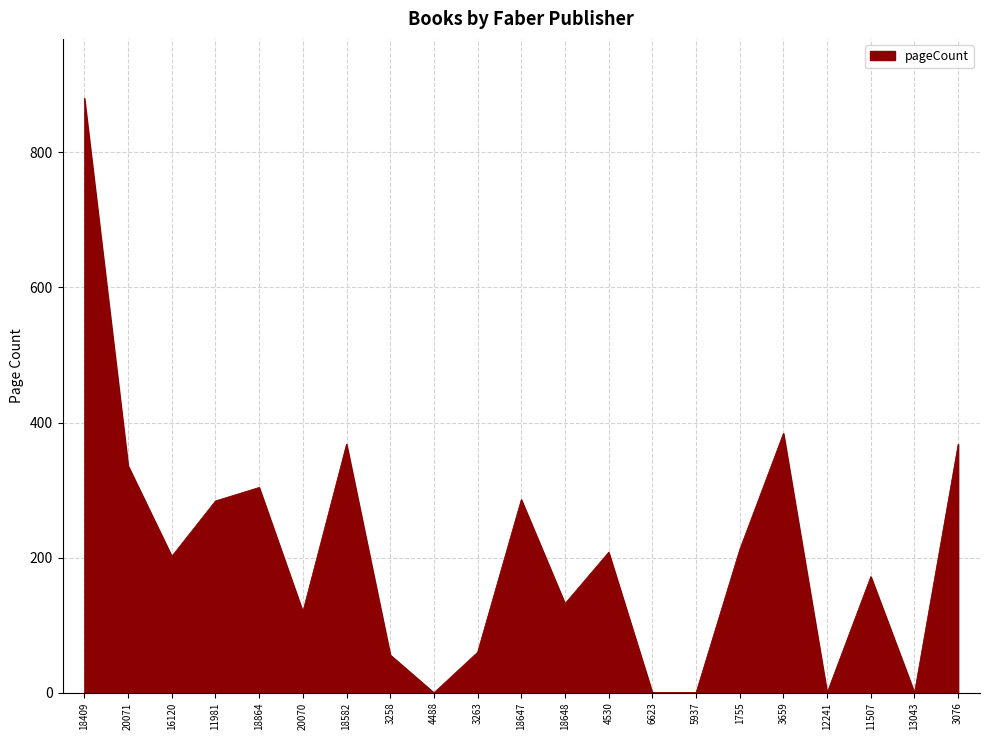

What is the difference between the maximum and minimum values?

880